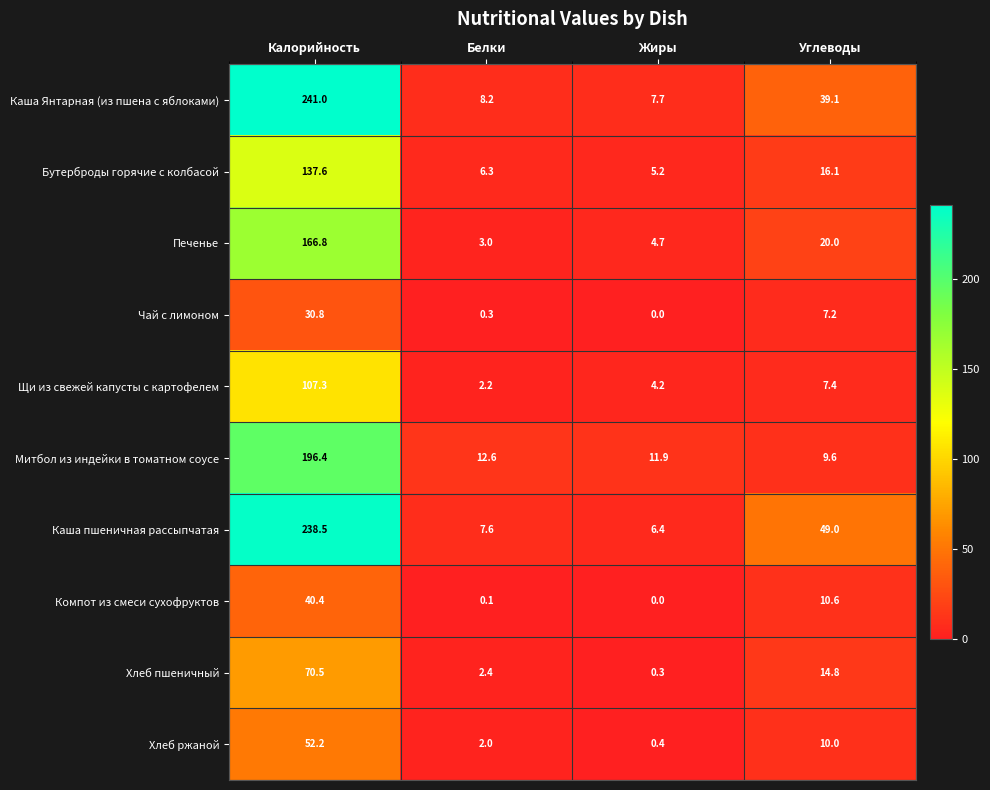

Which series has the largest total across all categories?

Каша пшеничная рассыпчатая